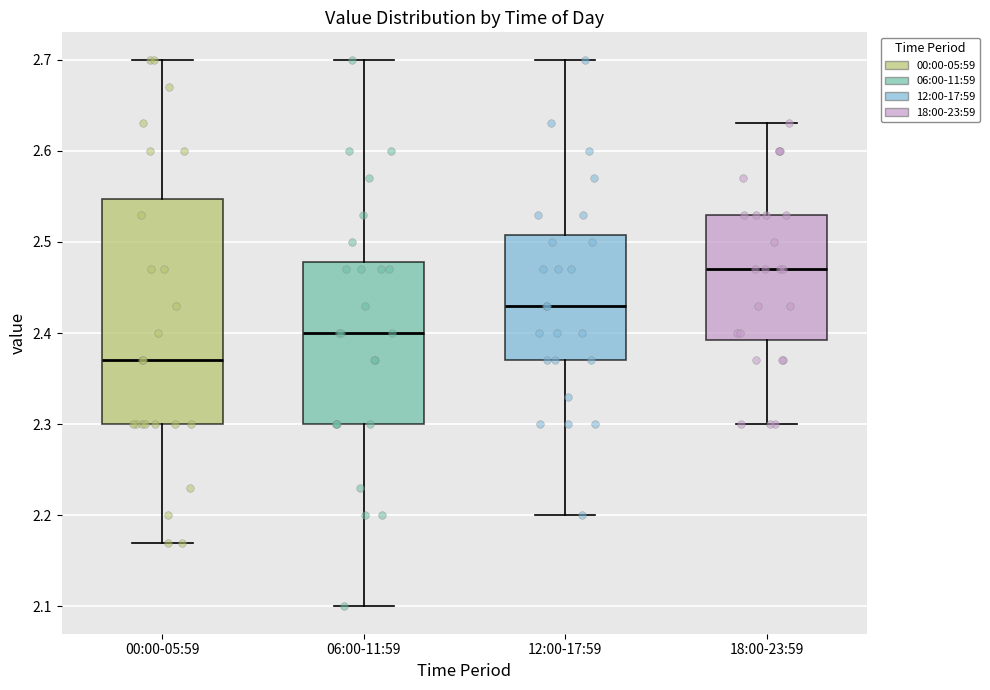

Reading left to right, transcribe this box plot: for each box, give where its median line is, the range the box spans, and where its two whiskers end, as read against the y-axis. The values are not printed on the chart, so give them approximately, as read against the axis.

00:00-05:59: median 2.37, box 2.30 to 2.55, whiskers 2.17 to 2.70
06:00-11:59: median 2.40, box 2.30 to 2.48, whiskers 2.10 to 2.70
12:00-17:59: median 2.43, box 2.37 to 2.51, whiskers 2.20 to 2.70
18:00-23:59: median 2.47, box 2.39 to 2.53, whiskers 2.30 to 2.63